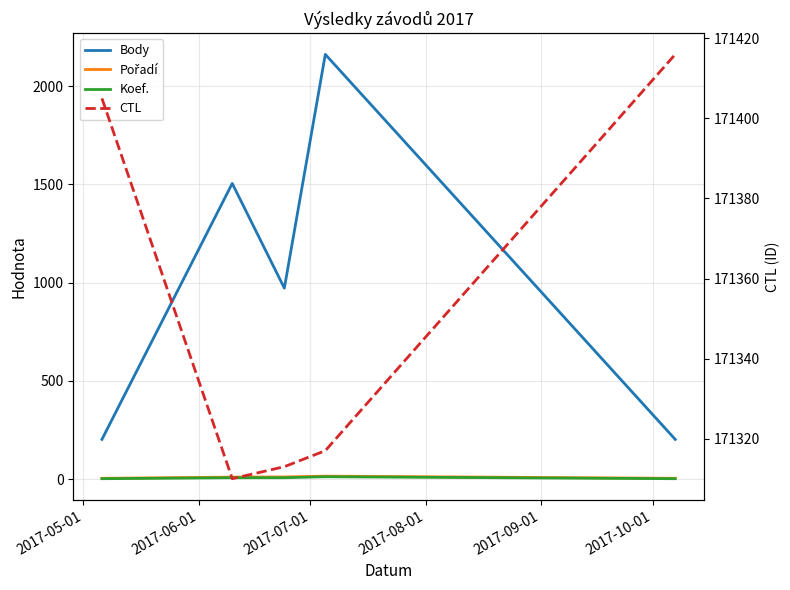

How many lines are shown in the chart?

4